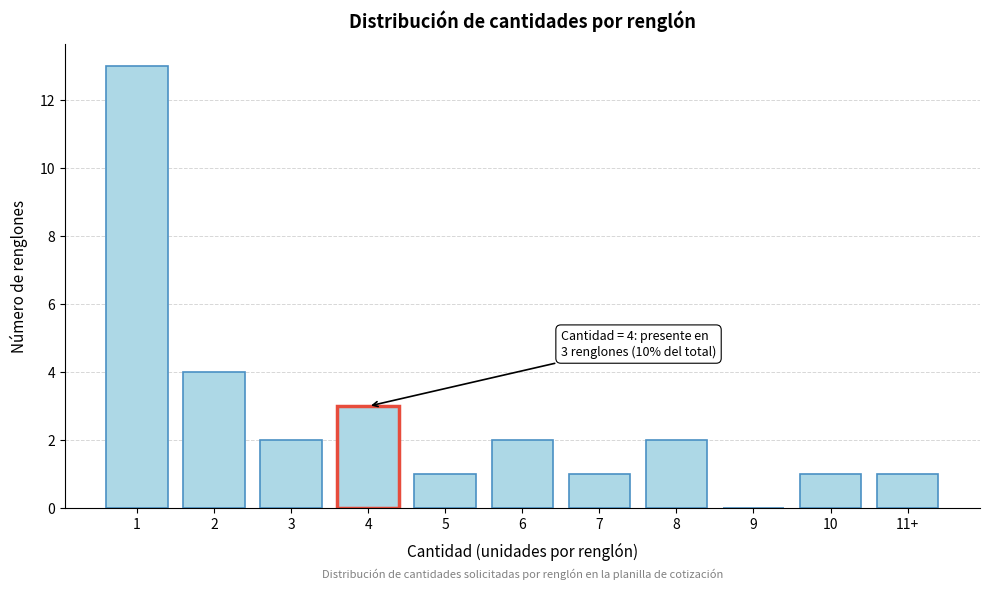

Reading left to right, transcribe all the data shown in this chart.

1=13	2=4	3=2	4=3	5=1	6=2	7=1	8=2	9=0	10=1	11+=1